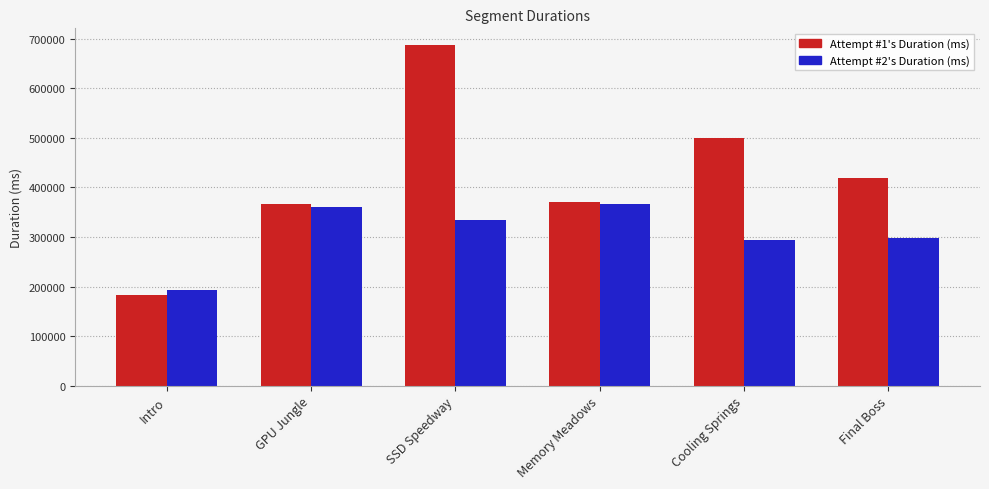

True or false: Attempt #2's Duration (ms) has a value of 297013 at Final Boss.

True